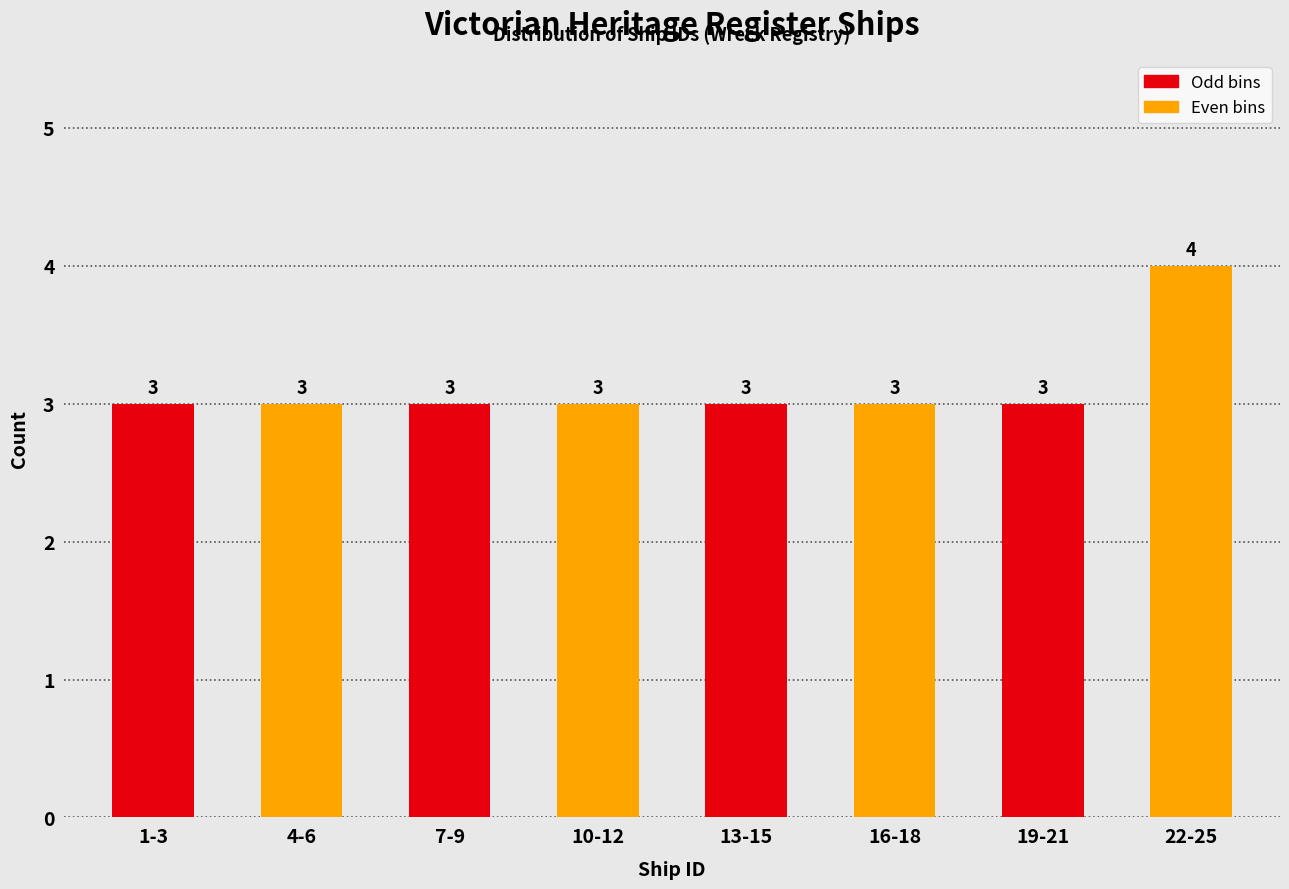

Reading left to right, what are all the values shown in this chart?

3	3	3	3	3	3	3	4